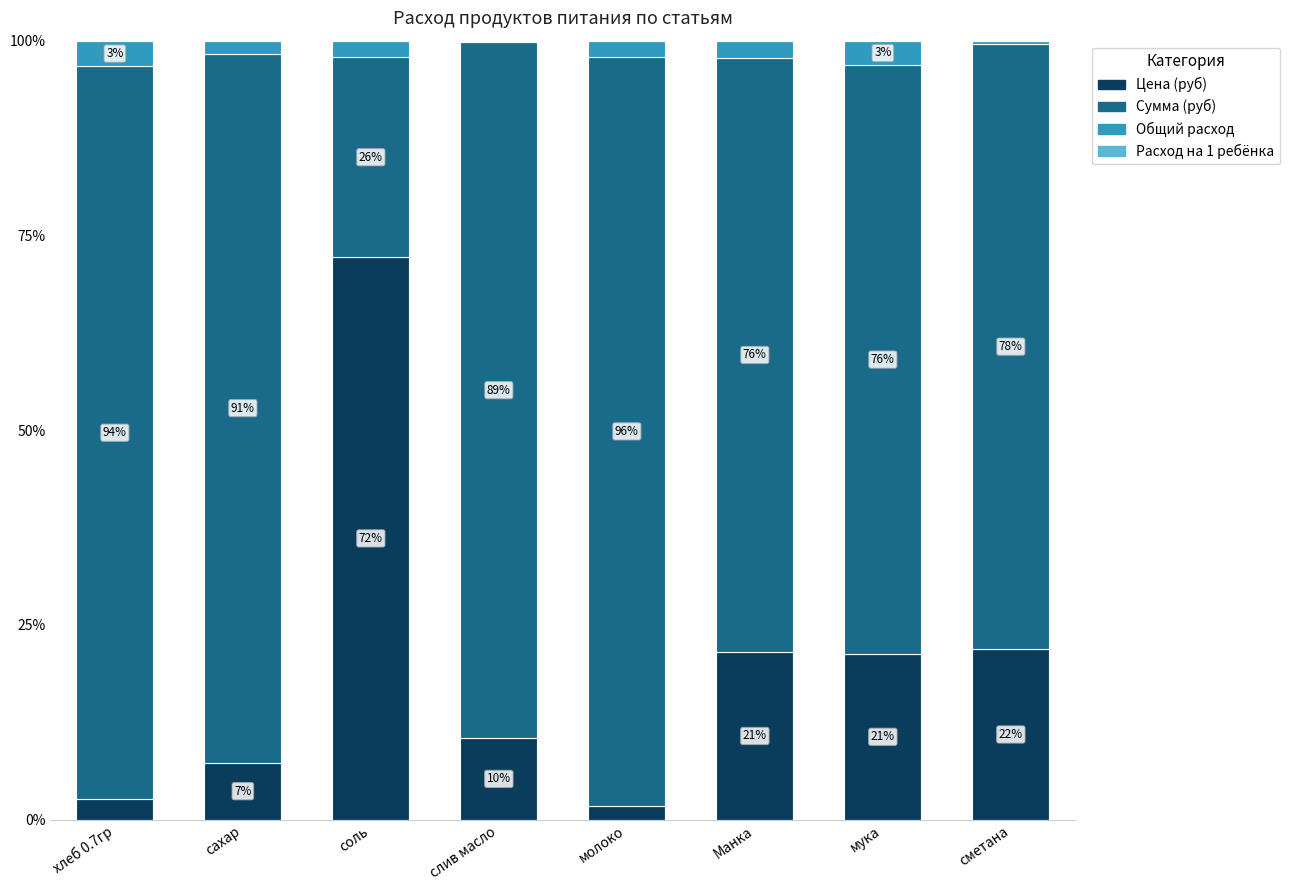

What is the total value across all series at молоко?

100.0